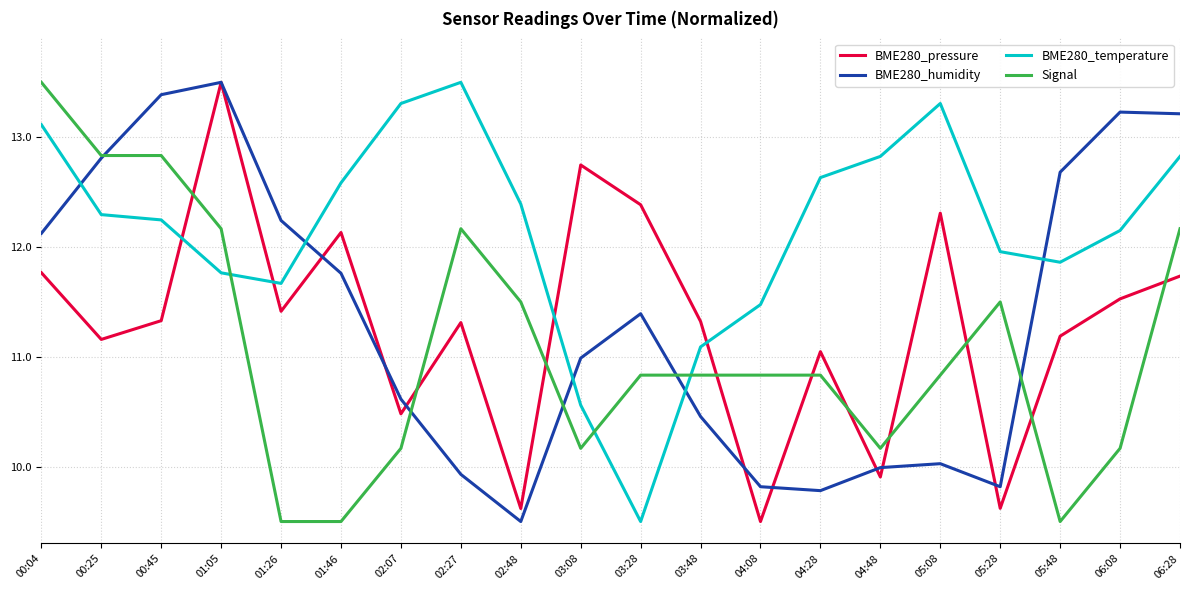

How many values in the BME280_pressure series are below 11?

5